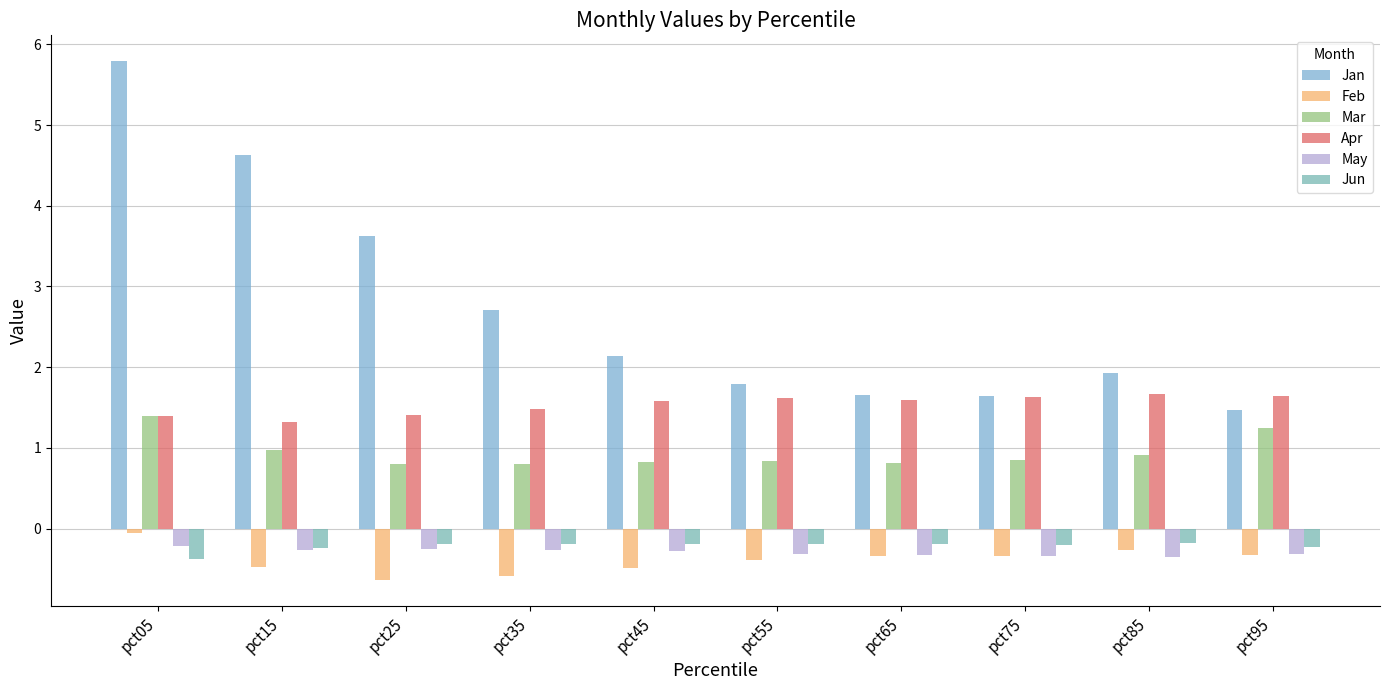

Reading left to right, transcribe all the data shown in this chart.

Jan: pct05=5.8	pct15=4.6	pct25=3.6	pct35=2.7	pct45=2.1	pct55=1.8	pct65=1.7	pct75=1.6	pct85=1.9	pct95=1.5
Feb: pct05=-0.1	pct15=-0.5	pct25=-0.6	pct35=-0.6	pct45=-0.5	pct55=-0.4	pct65=-0.3	pct75=-0.3	pct85=-0.3	pct95=-0.3
Mar: pct05=1.4	pct15=1.0	pct25=0.8	pct35=0.8	pct45=0.8	pct55=0.8	pct65=0.8	pct75=0.8	pct85=0.9	pct95=1.3
Apr: pct05=1.4	pct15=1.3	pct25=1.4	pct35=1.5	pct45=1.6	pct55=1.6	pct65=1.6	pct75=1.6	pct85=1.7	pct95=1.6
May: pct05=-0.2	pct15=-0.3	pct25=-0.3	pct35=-0.3	pct45=-0.3	pct55=-0.3	pct65=-0.3	pct75=-0.3	pct85=-0.3	pct95=-0.3
Jun: pct05=-0.4	pct15=-0.2	pct25=-0.2	pct35=-0.2	pct45=-0.2	pct55=-0.2	pct65=-0.2	pct75=-0.2	pct85=-0.2	pct95=-0.2